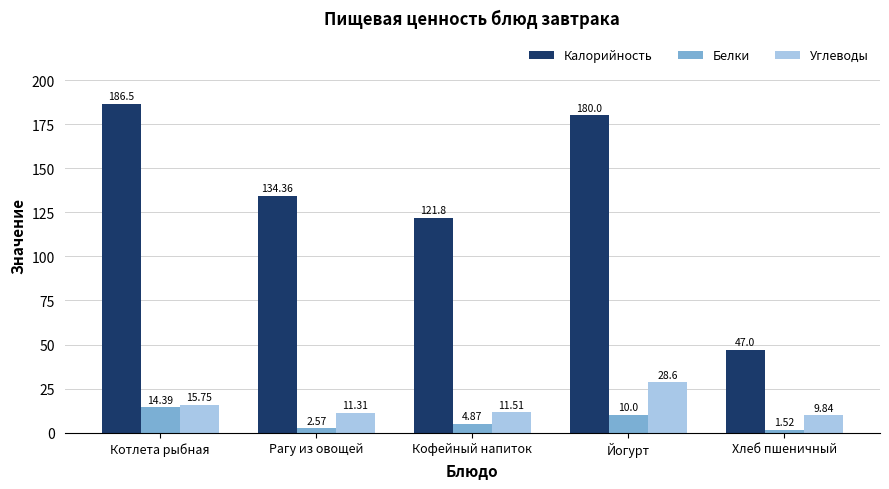

Which label corresponds to the largest value in the chart?

Котлета рыбная